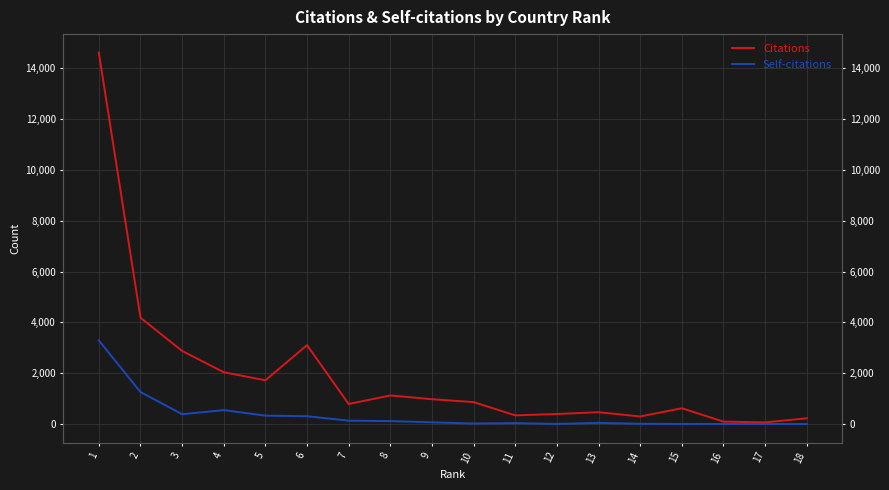

The Citations series shows 399 at 12. True or false?

True